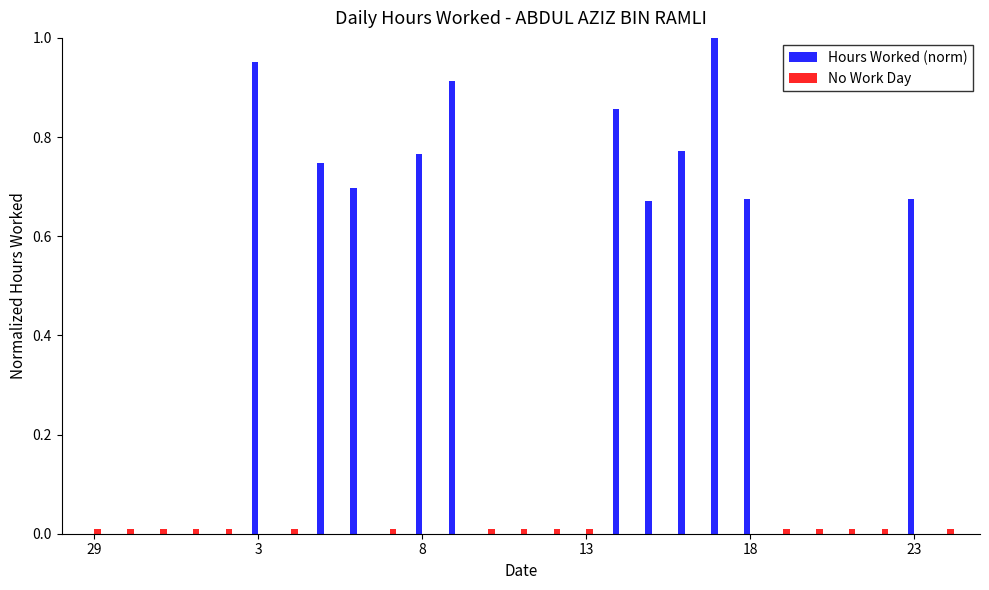

Which series has the largest total across all categories?

Hours Worked (norm)